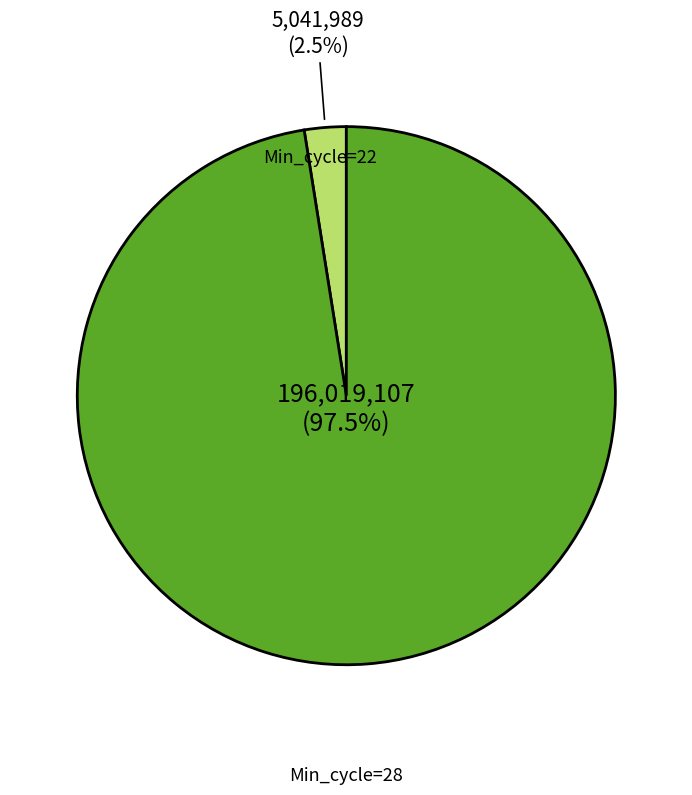

Does any single category account for the majority?

Yes